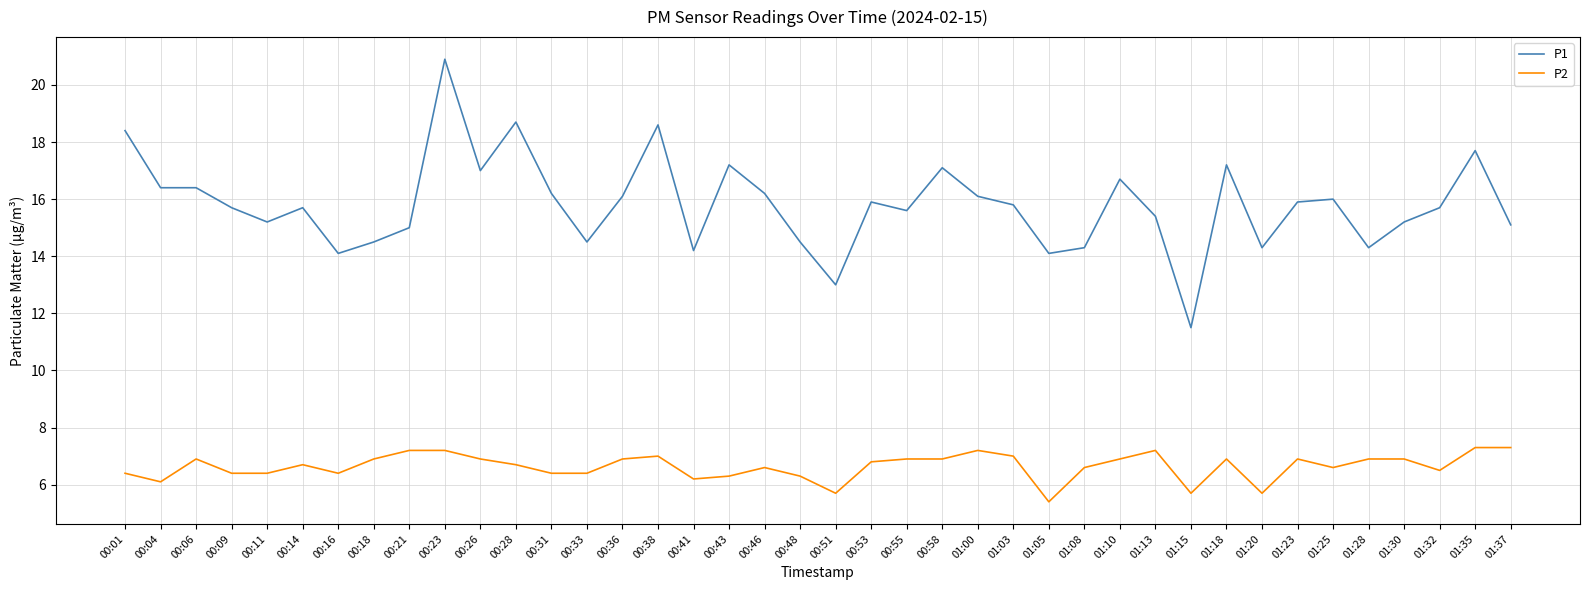

What is the total value across all series at 00:58?

24.0